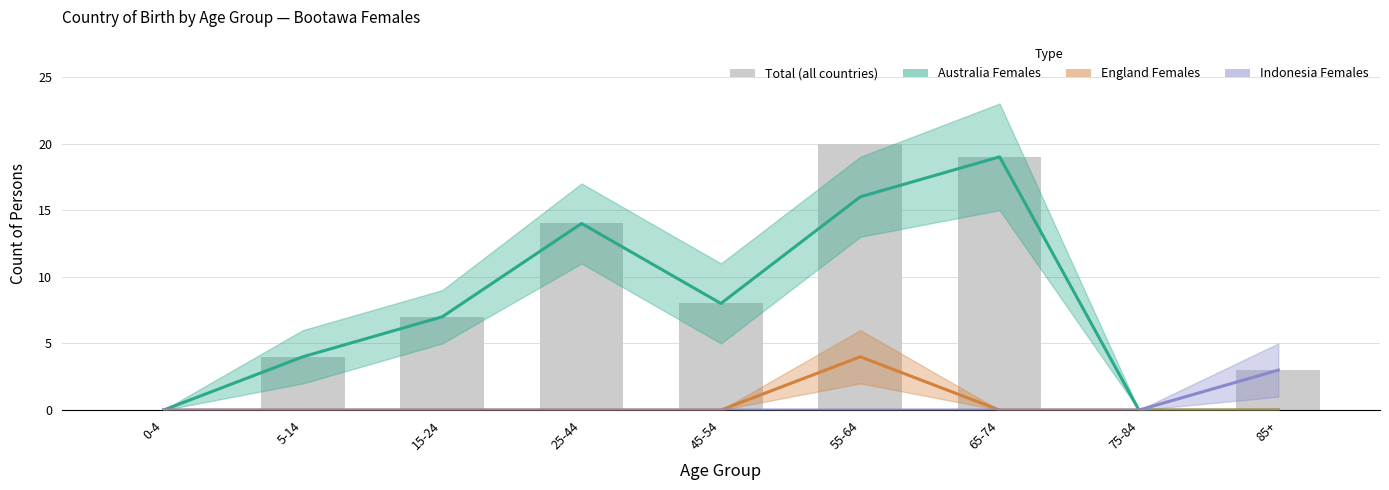

Are the bars horizontal?

No